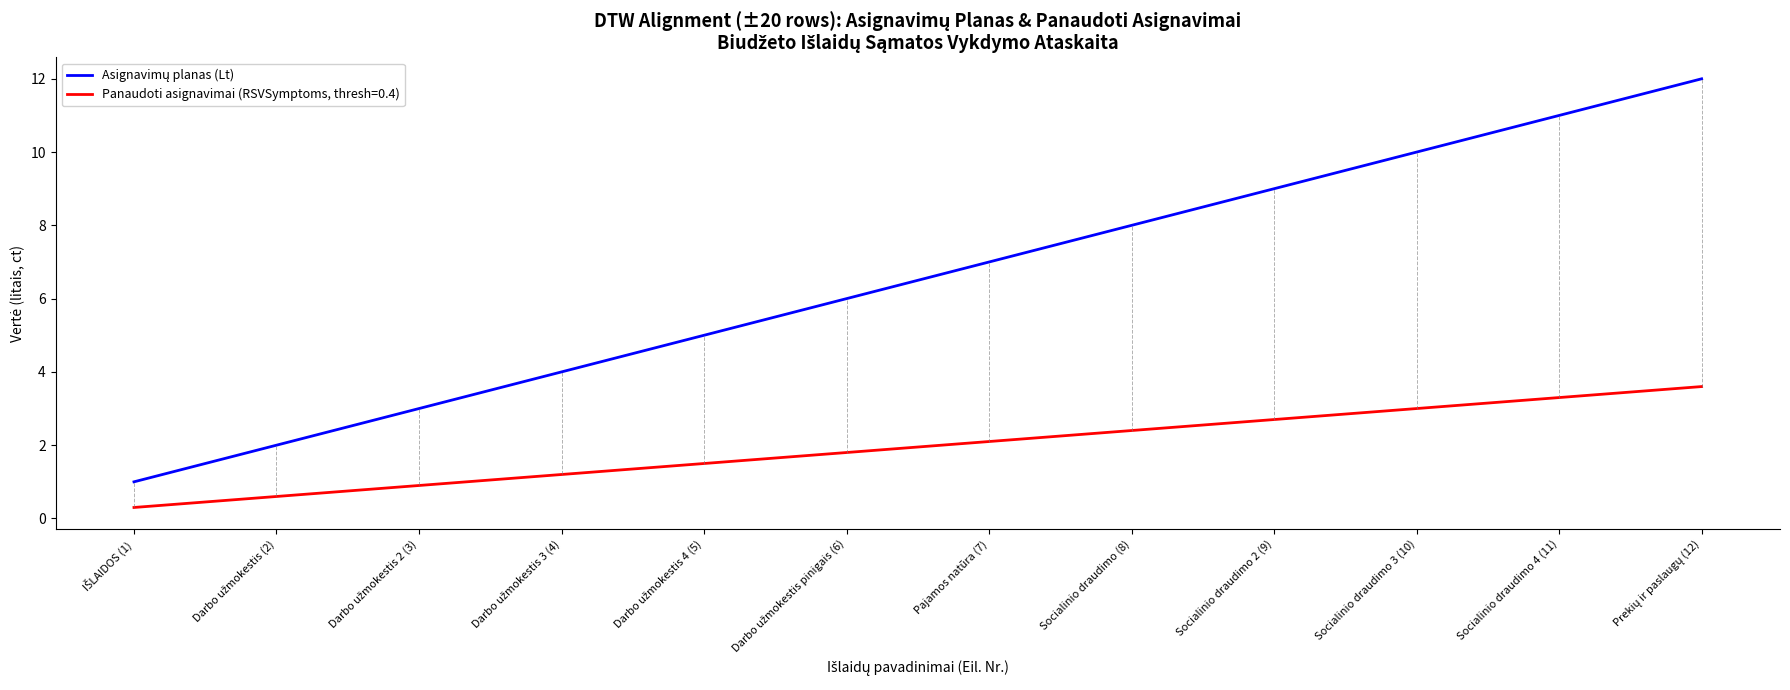

Is it true that Panaudoti asignavimai (RSVSymptoms, thresh=0.4) equals 1.0 at Pajamos natūra (7)?

False